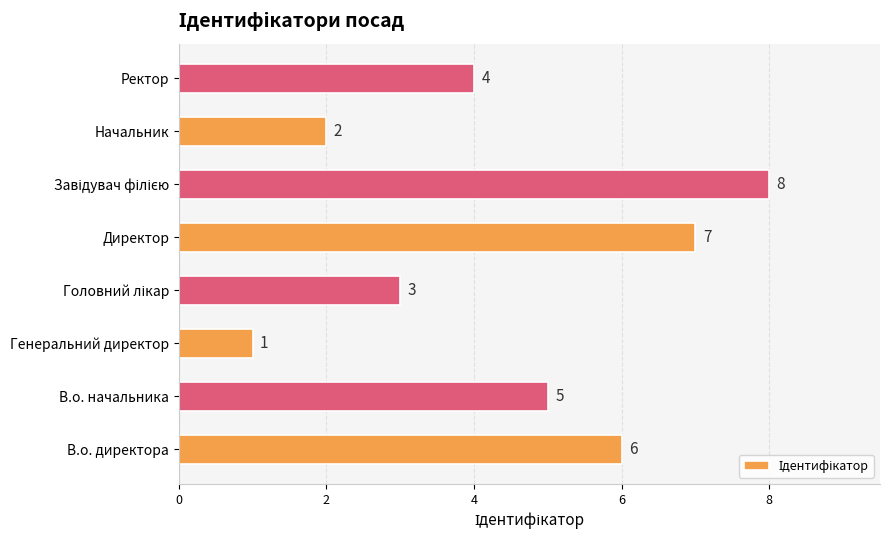

Reading bottom to top, extract all data points from this chart.

6	5	1	3	7	8	2	4